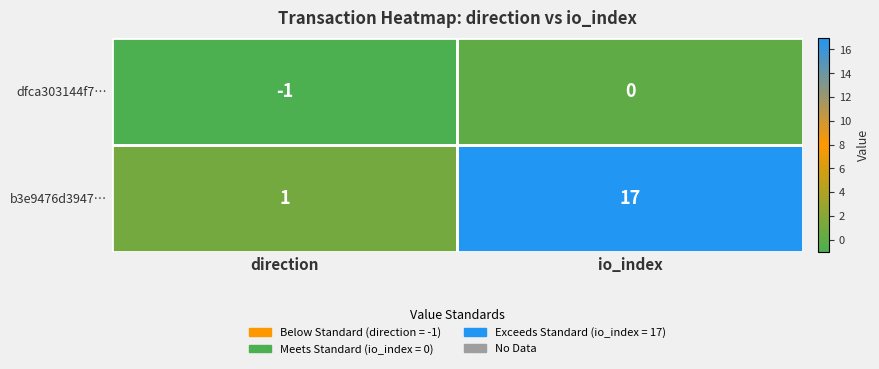

Which series has the widest spread of values?

b3e9476d3947…